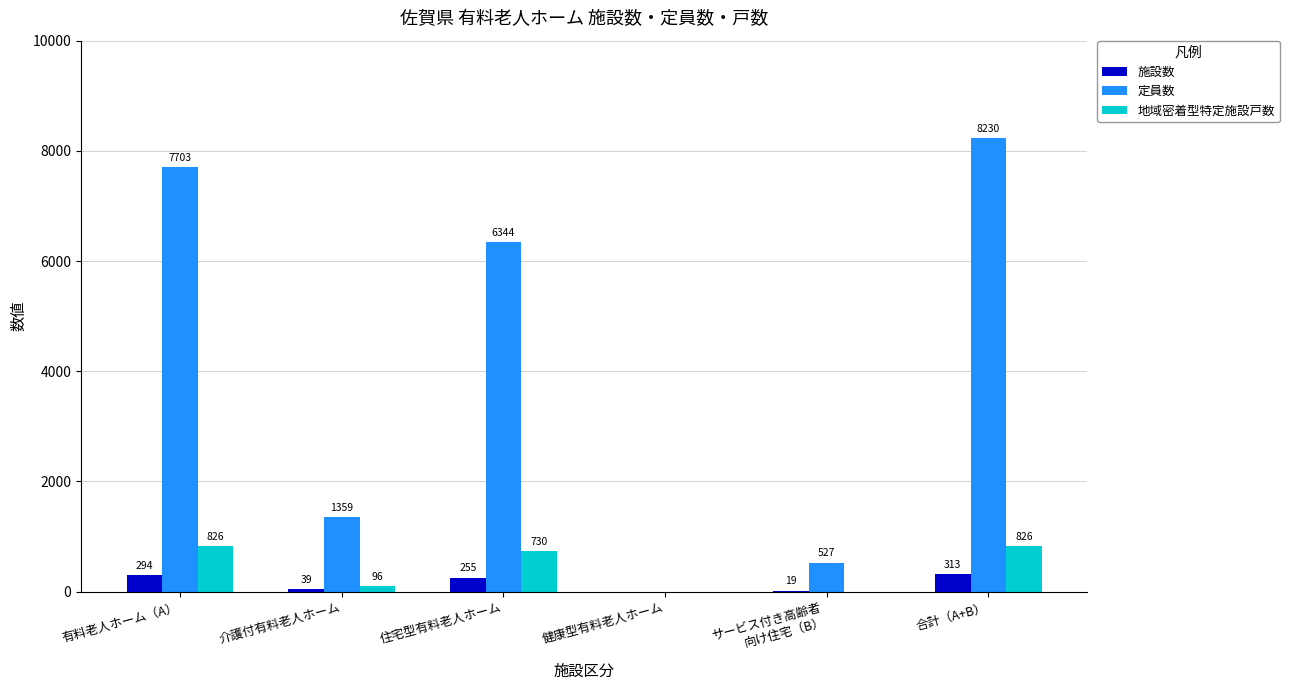

What is the sum of all 定員数 values?

24163